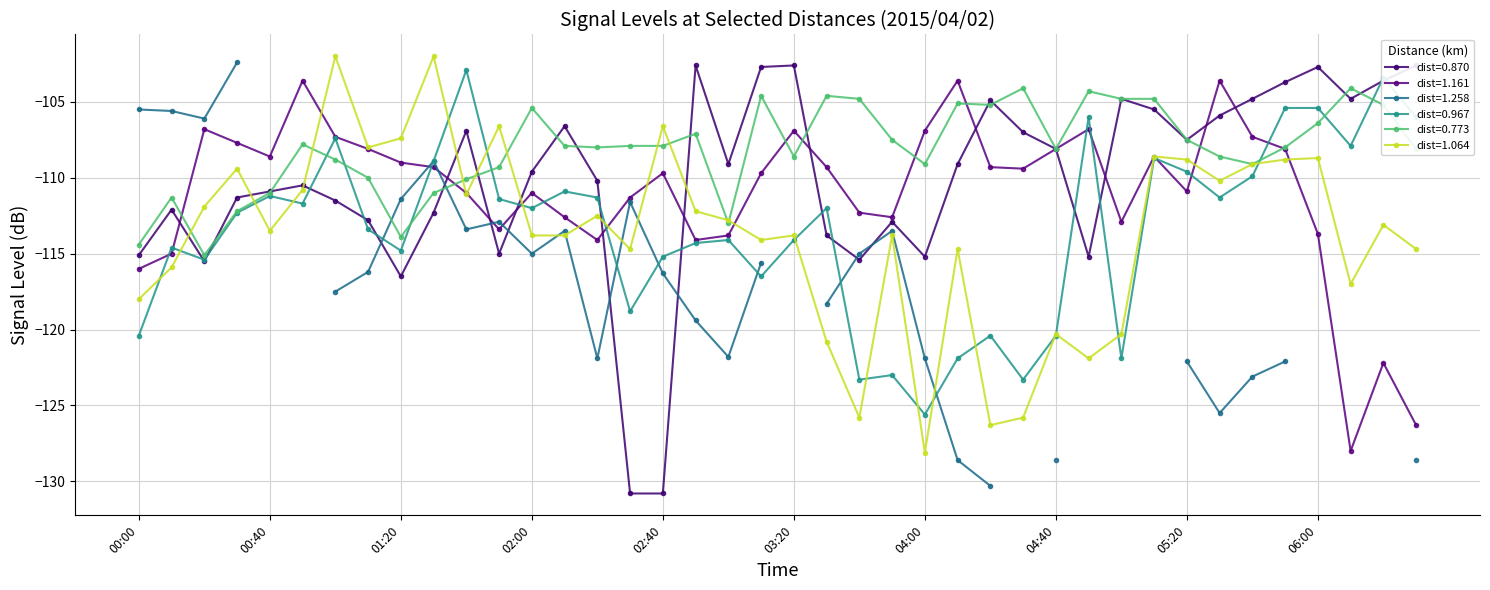

What is the label of the 15th point from the right?

04:10